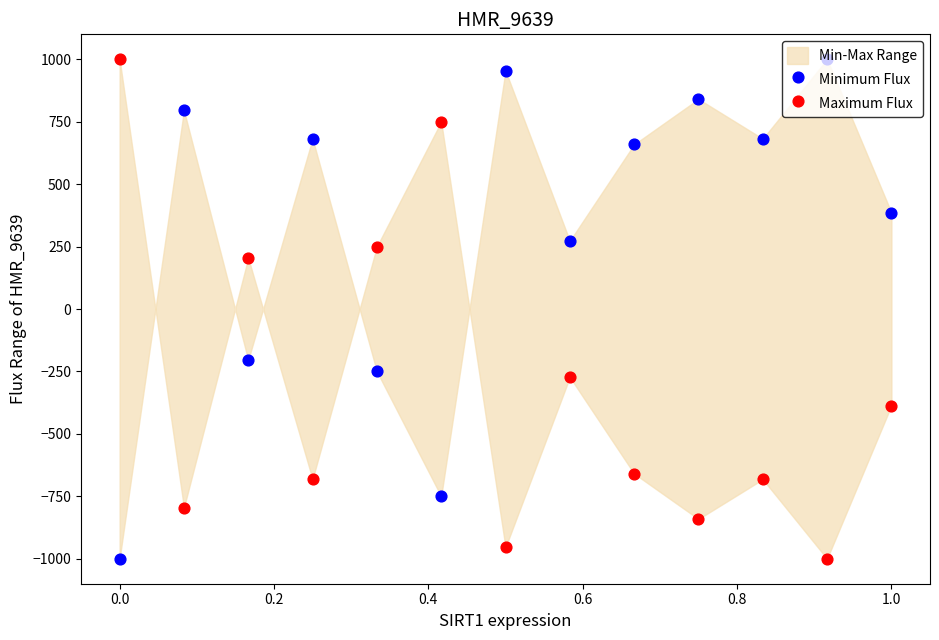

Which series has the largest Y range (max minus min)?

Minimum Flux